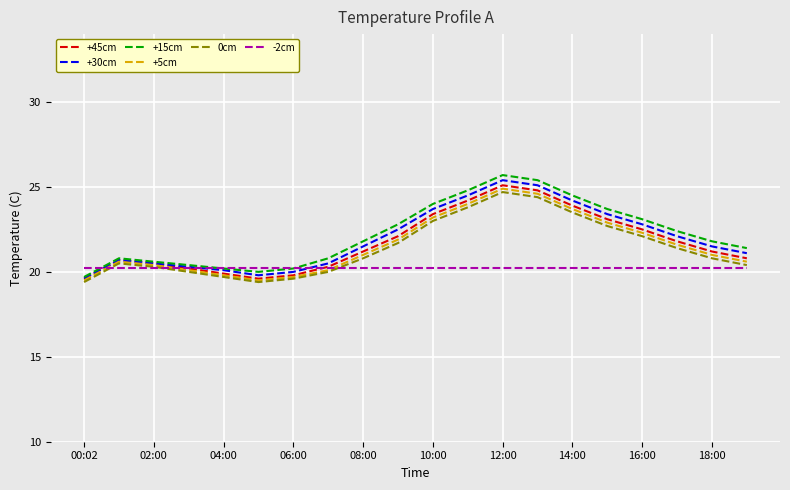

Which series has the largest range (max minus min)?

+15cm